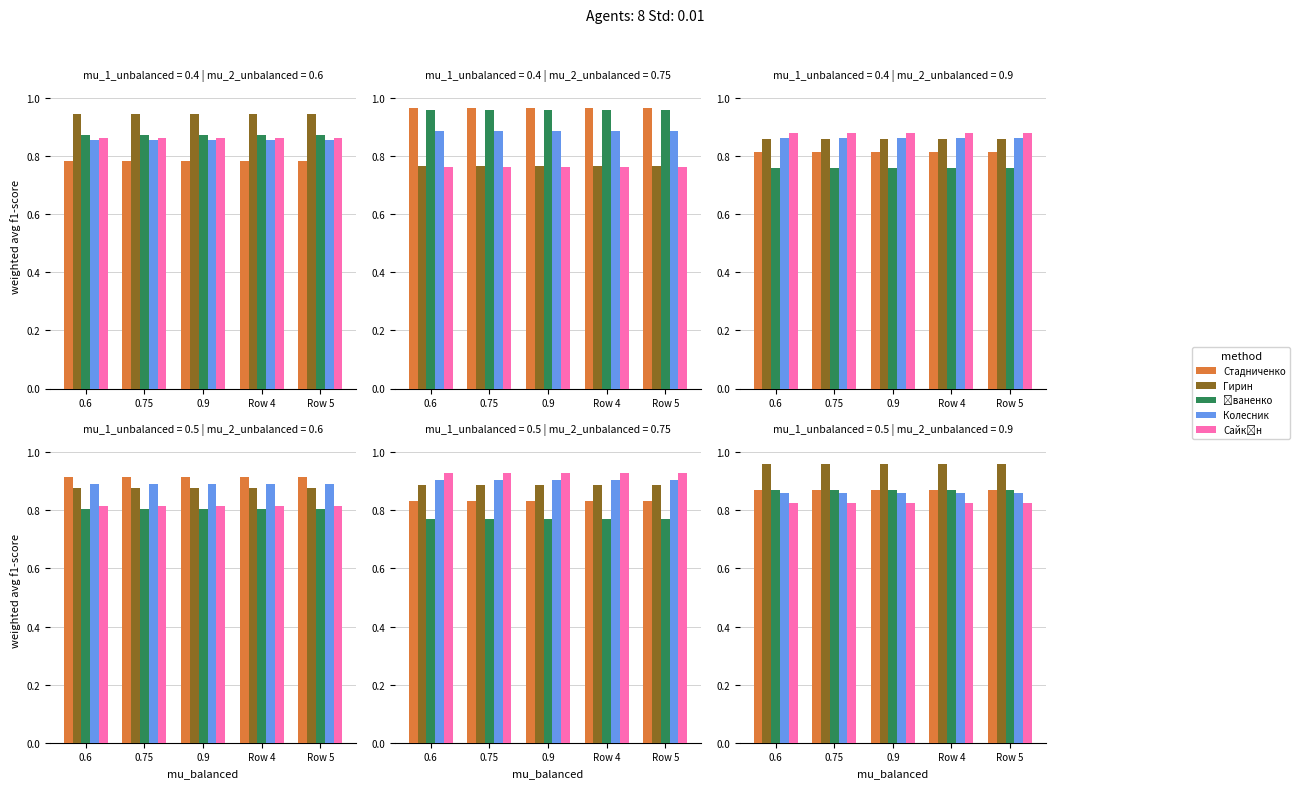

Which series has the largest total across all categories?

Гирин